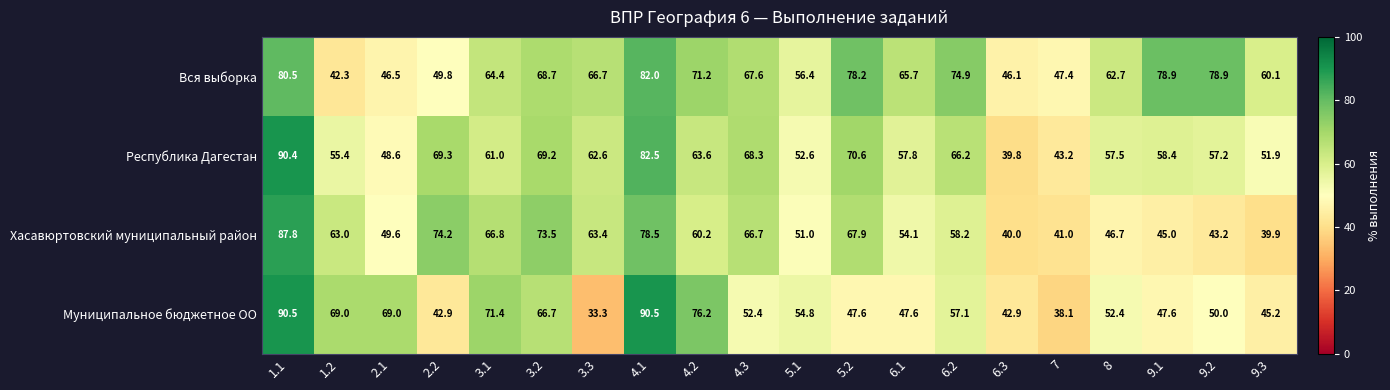

What is the maximum value shown in the chart?

90.5